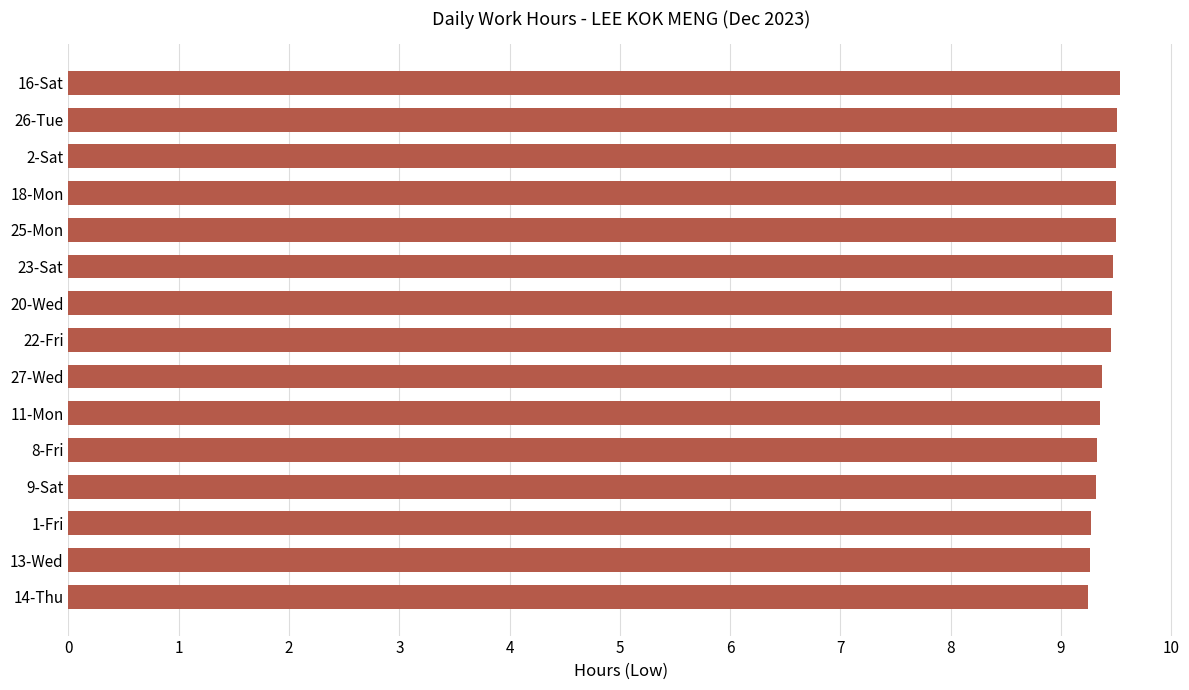

The chart shows a value of 9.3 at 9-Sat. True or false?

True